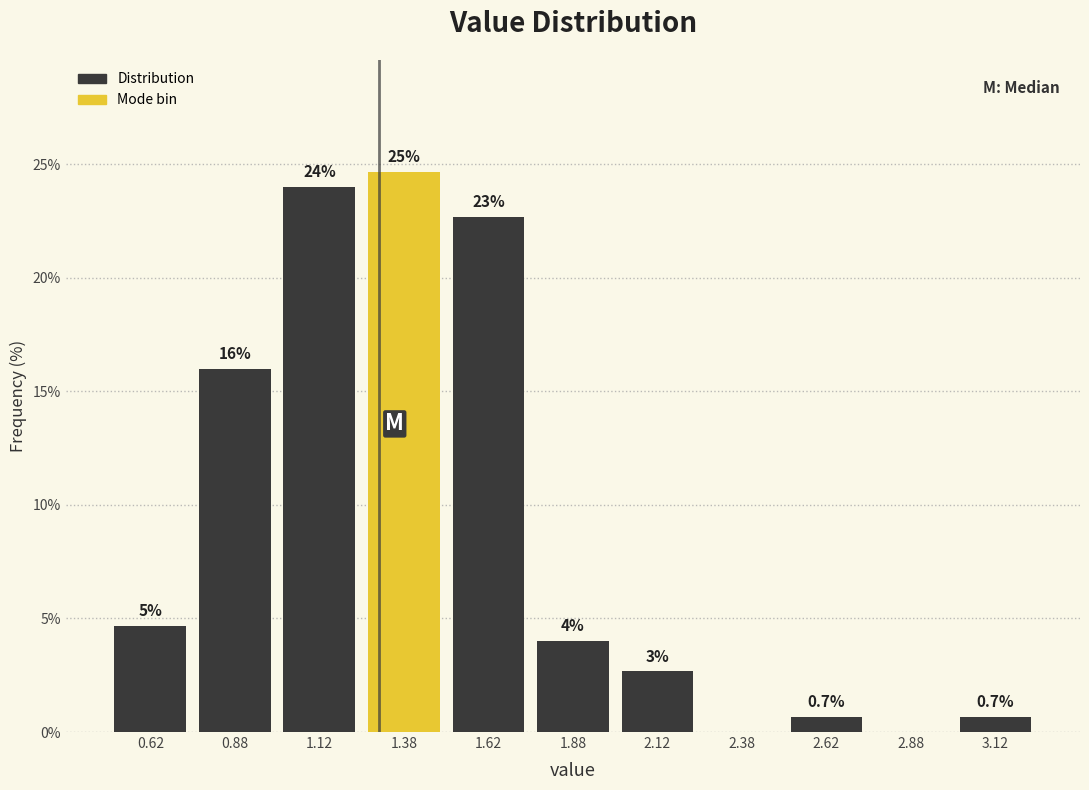

Over which range of the x-axis is the bar tallest?

1.25 to 1.50